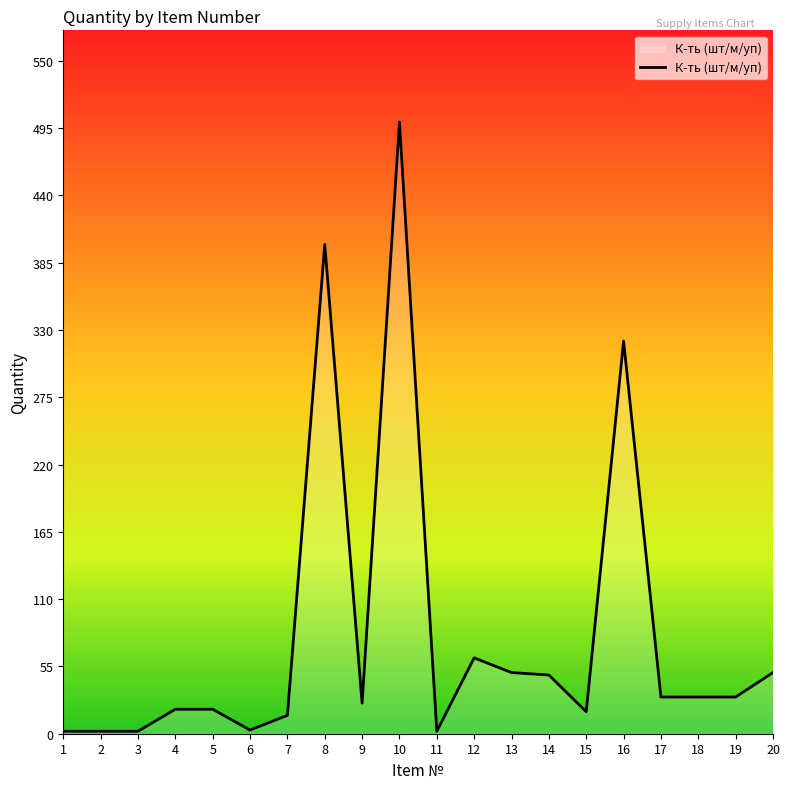

The chart shows a value of 30 at 19. True or false?

True